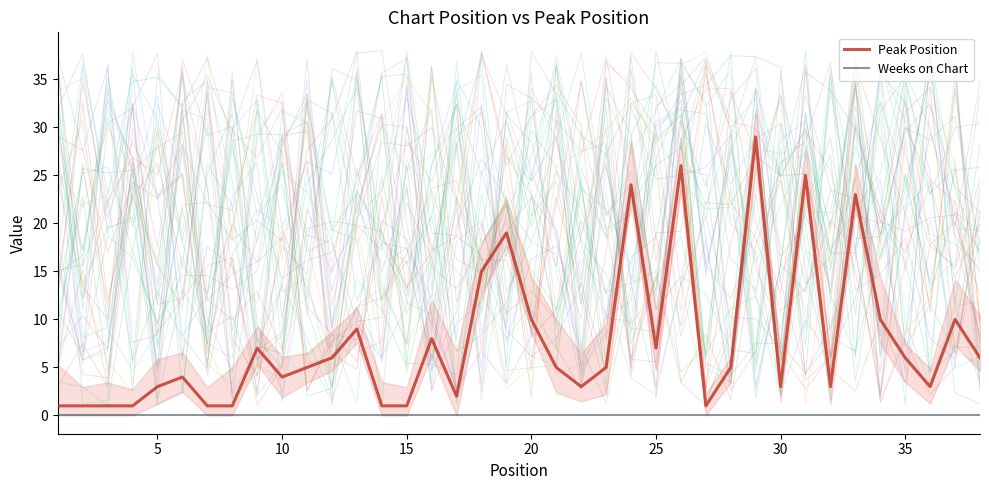

Rank the series by their average value, from lowest to highest.

Weeks on Chart, Peak Position